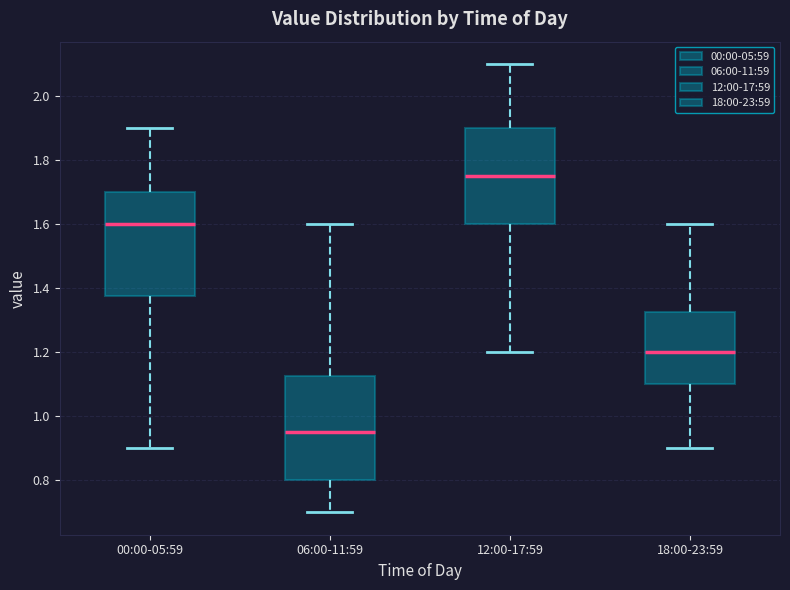

Reading left to right, transcribe this box plot: for each box, give where its median line is, the range the box spans, and where its two whiskers end, as read against the y-axis. The values are not printed on the chart, so give them approximately, as read against the axis.

00:00-05:59: median 1.60, box 1.38 to 1.70, whiskers 0.90 to 1.90
06:00-11:59: median 0.96, box 0.80 to 1.12, whiskers 0.70 to 1.60
12:00-17:59: median 1.76, box 1.60 to 1.90, whiskers 1.20 to 2.10
18:00-23:59: median 1.20, box 1.10 to 1.32, whiskers 0.90 to 1.60